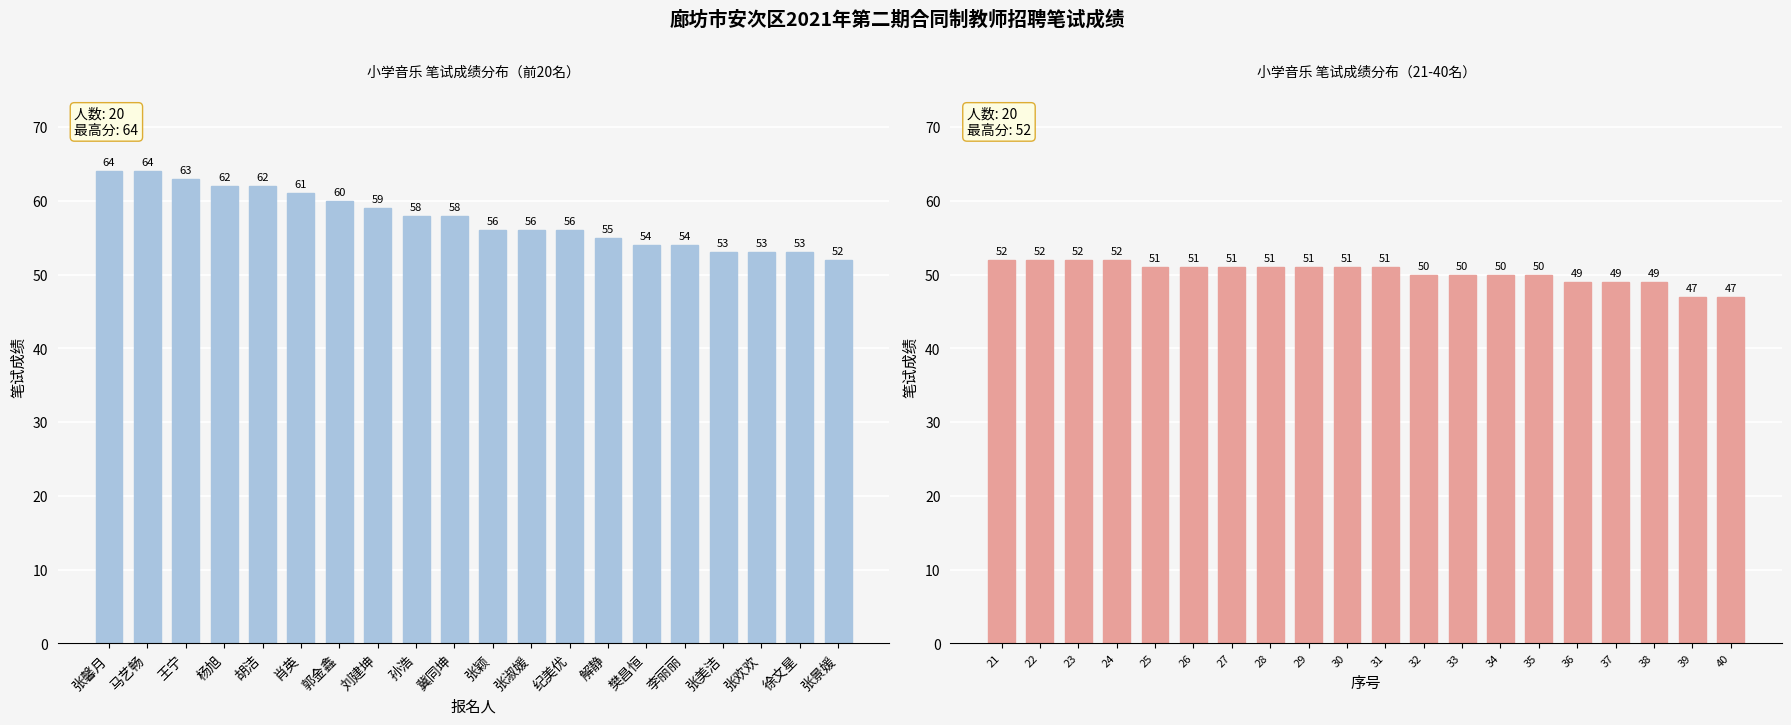

What is the label of the 5th bar from the left?

胡洁